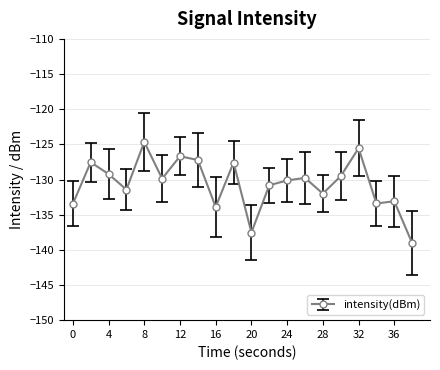

What is the average value?

-130.6